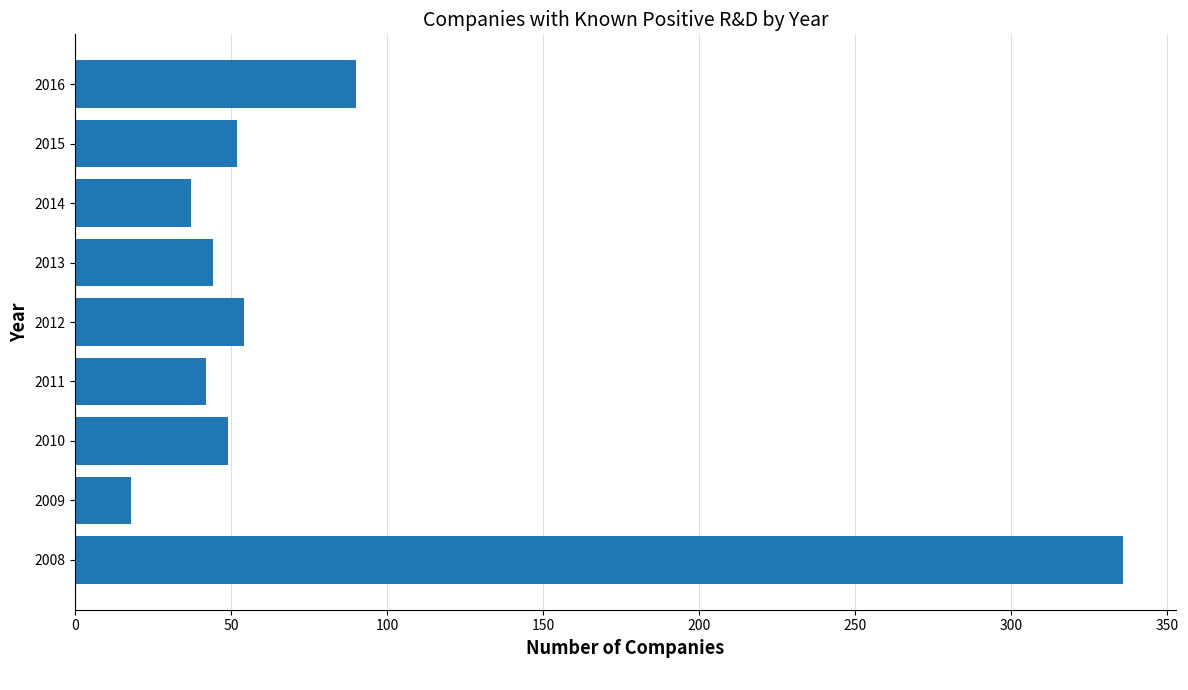

What is the average value?

80